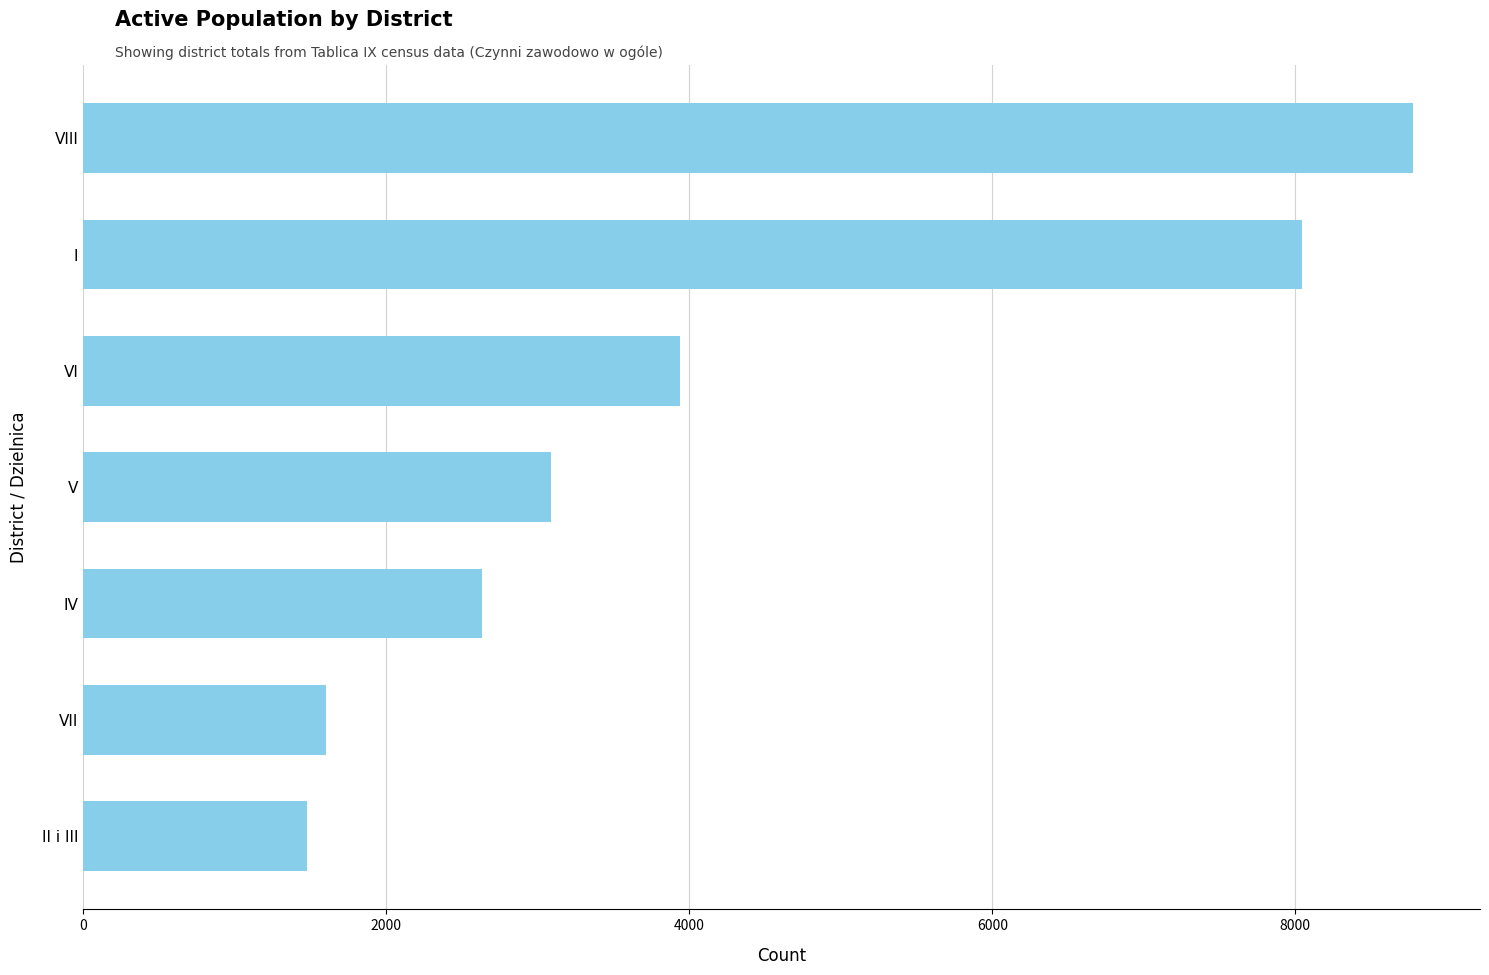

What is the average value?

4223